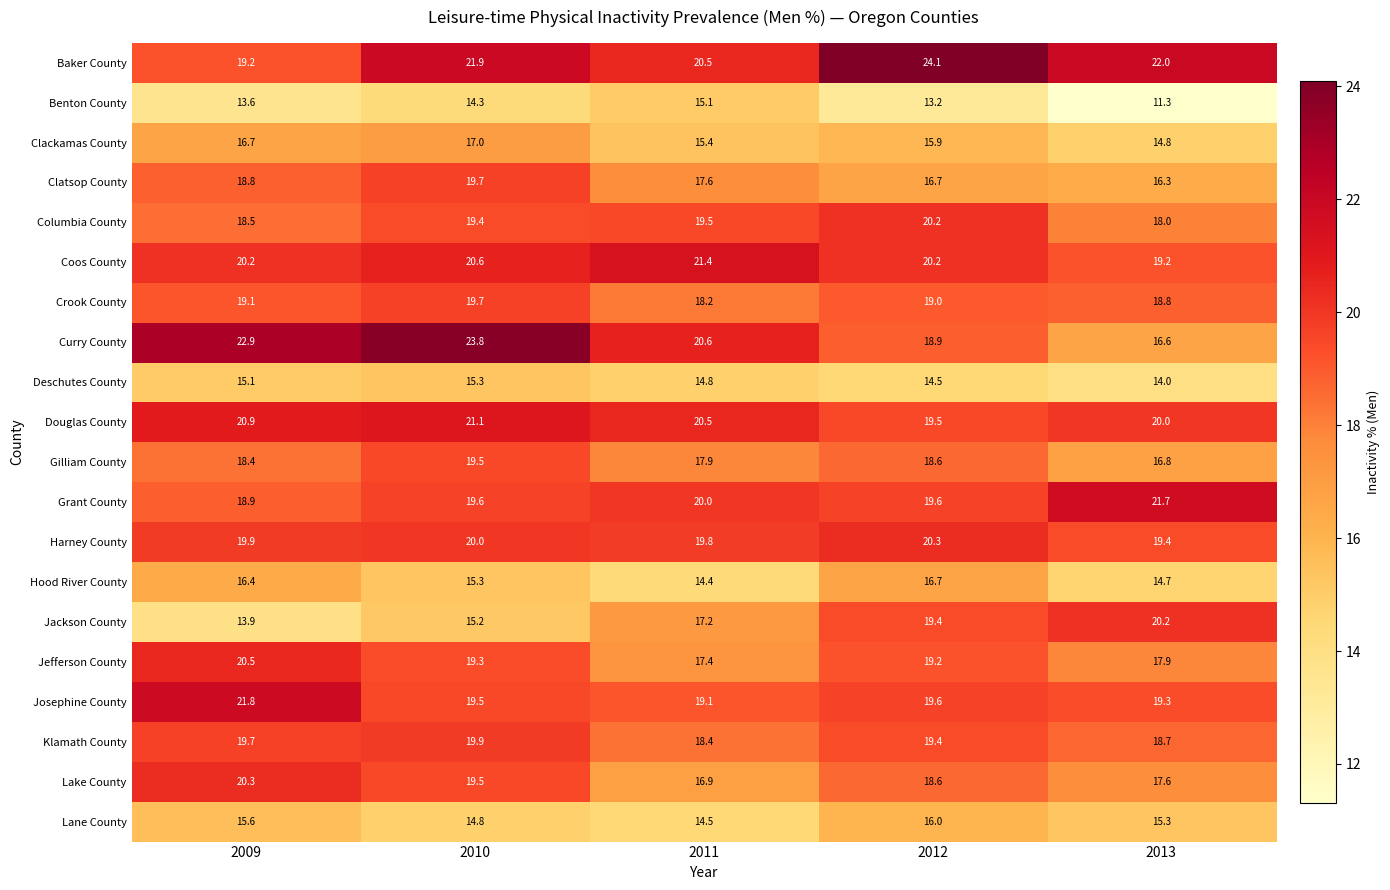

What is the sum of the Grant County values at 2009 and 2013?

40.6